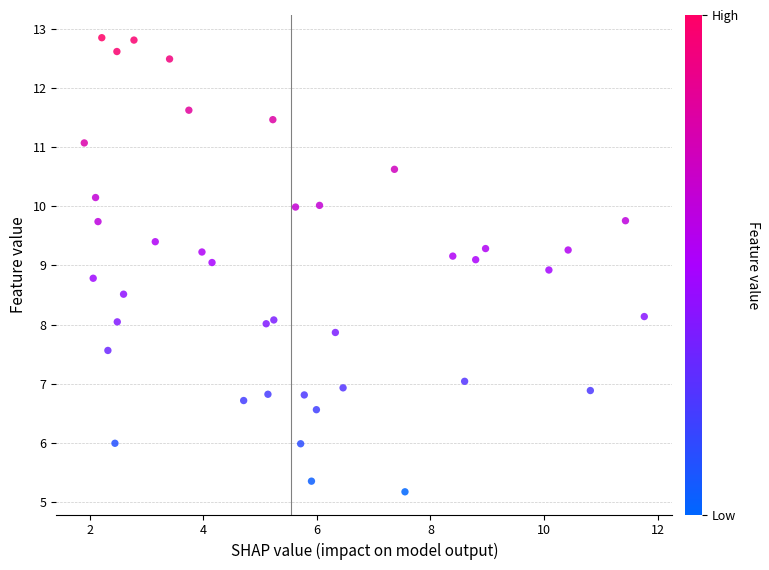

What is the range of X values (max minus min)?

9.9